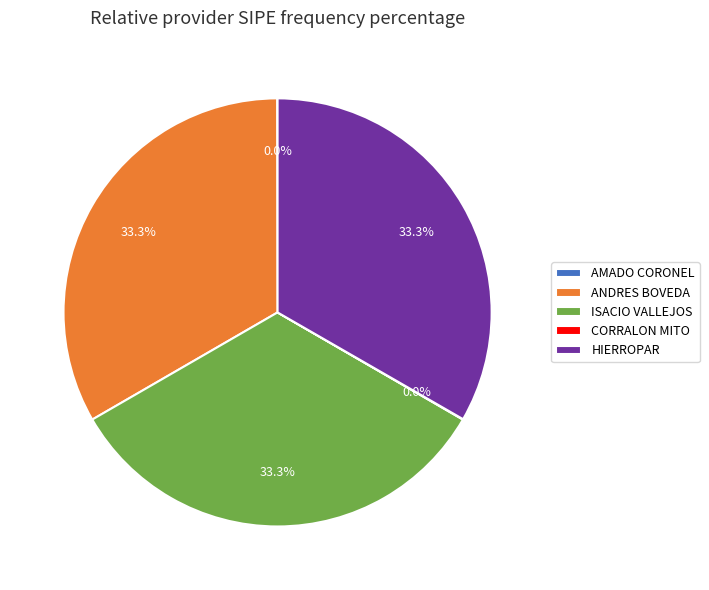

What is the ratio of the value at ISACIO VALLEJOS to the value at ANDRES BOVEDA?

1.0